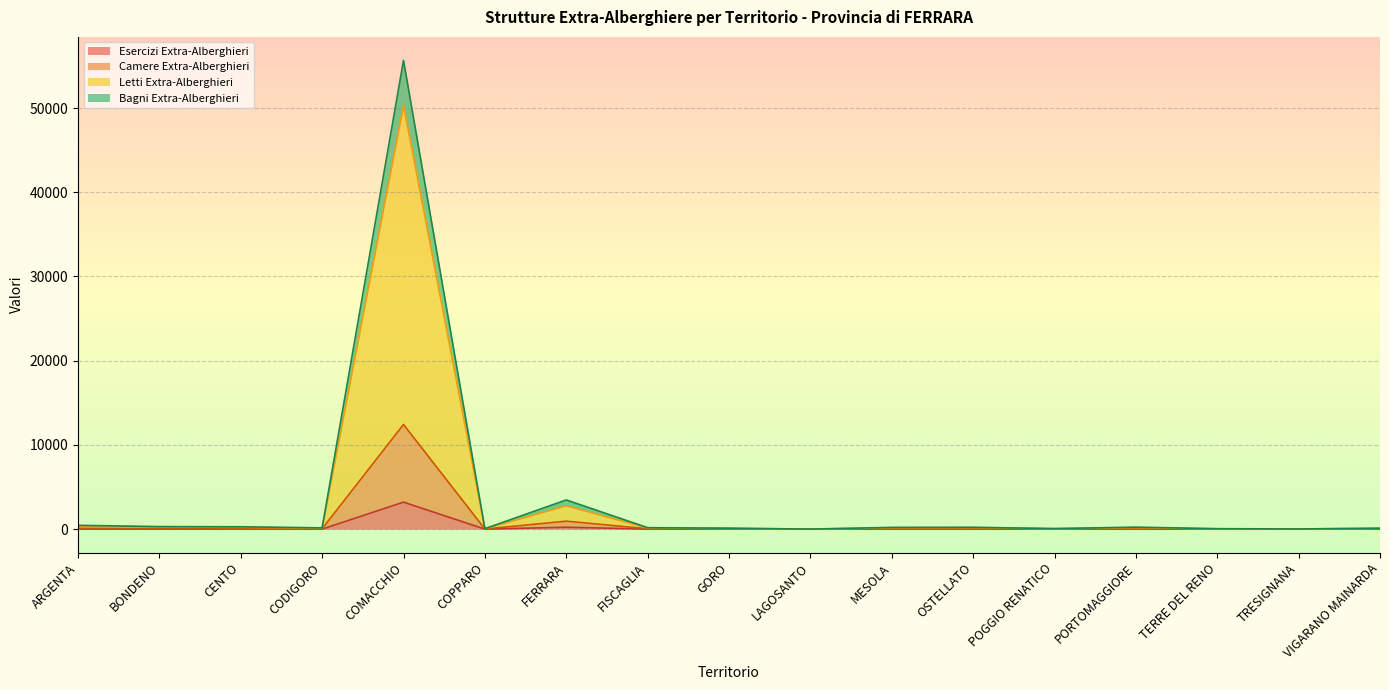

What is the difference between the Letti Extra-Alberghieri values at TERRE DEL RENO and FERRARA?

2737